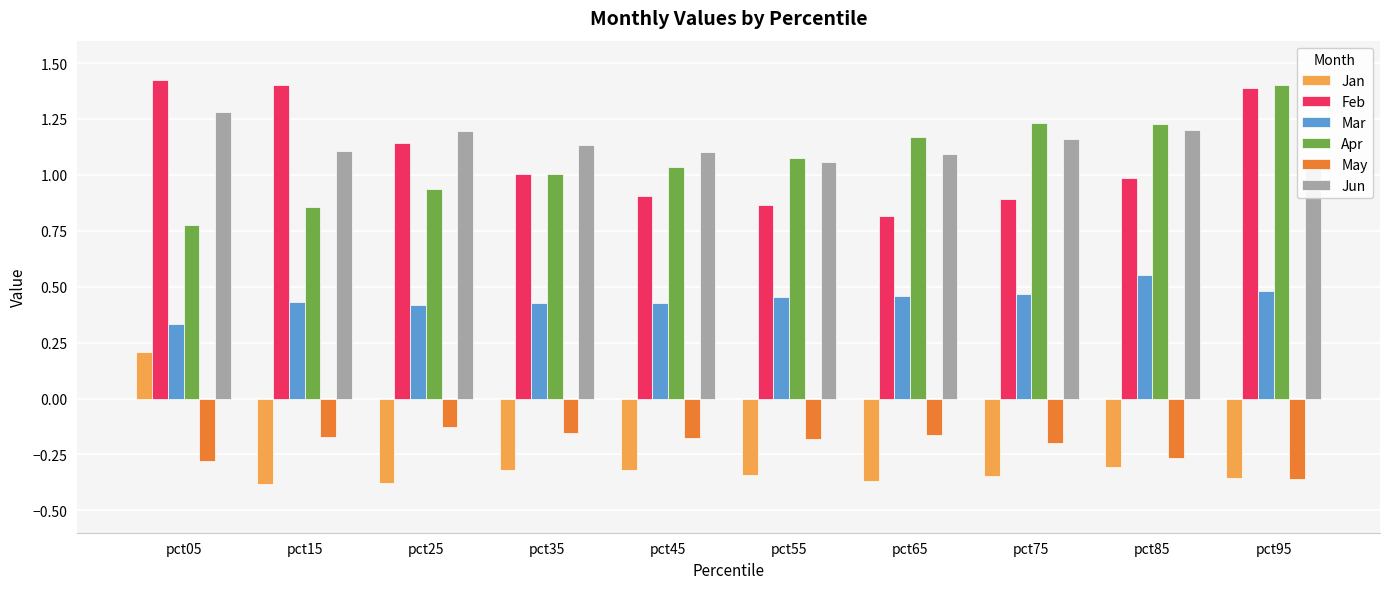

What is the spread (max minus min) of values at pct75?

1.6